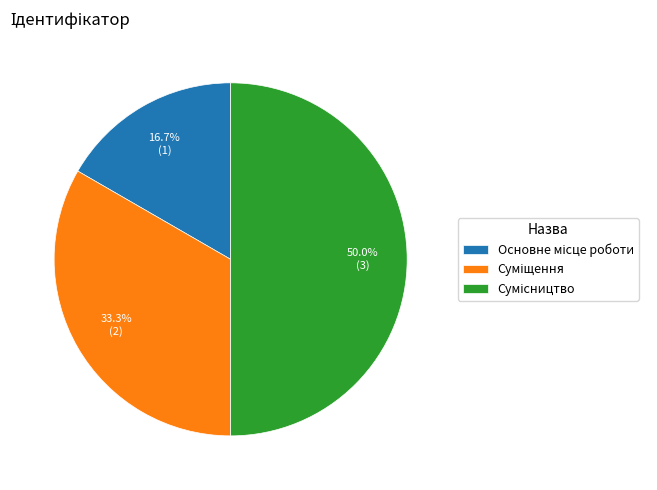

True or false: Основне місце роботи accounts for 17% of the total.

True